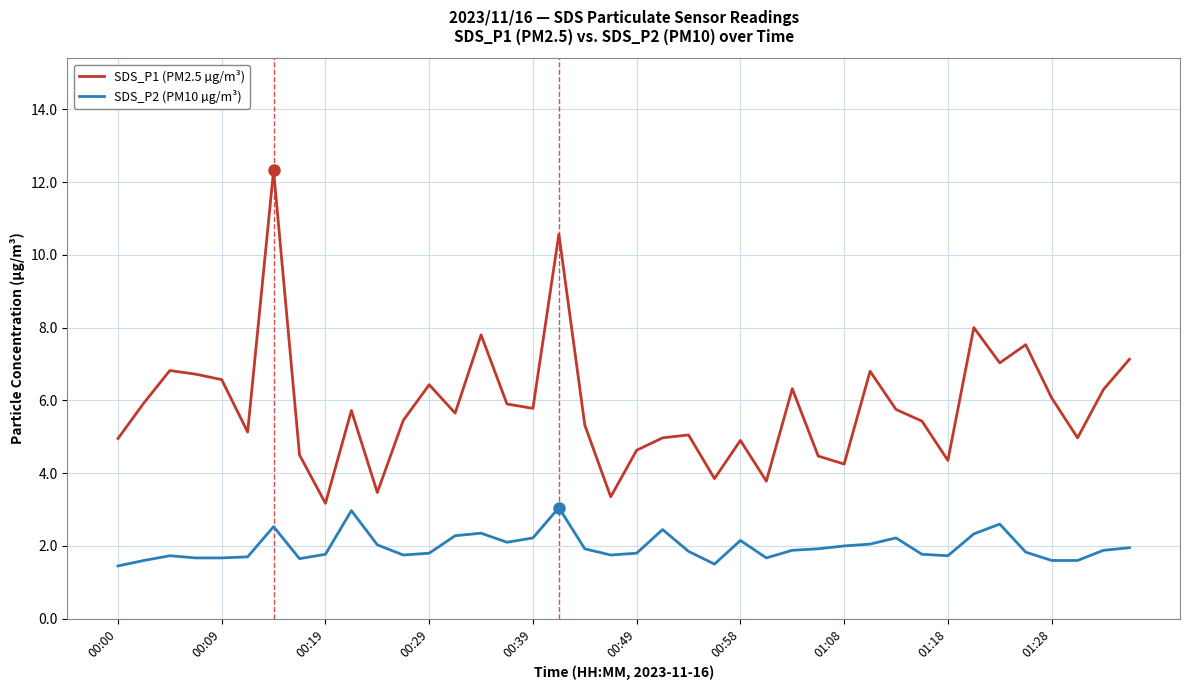

Is this an area chart (filled region under the line)?

No